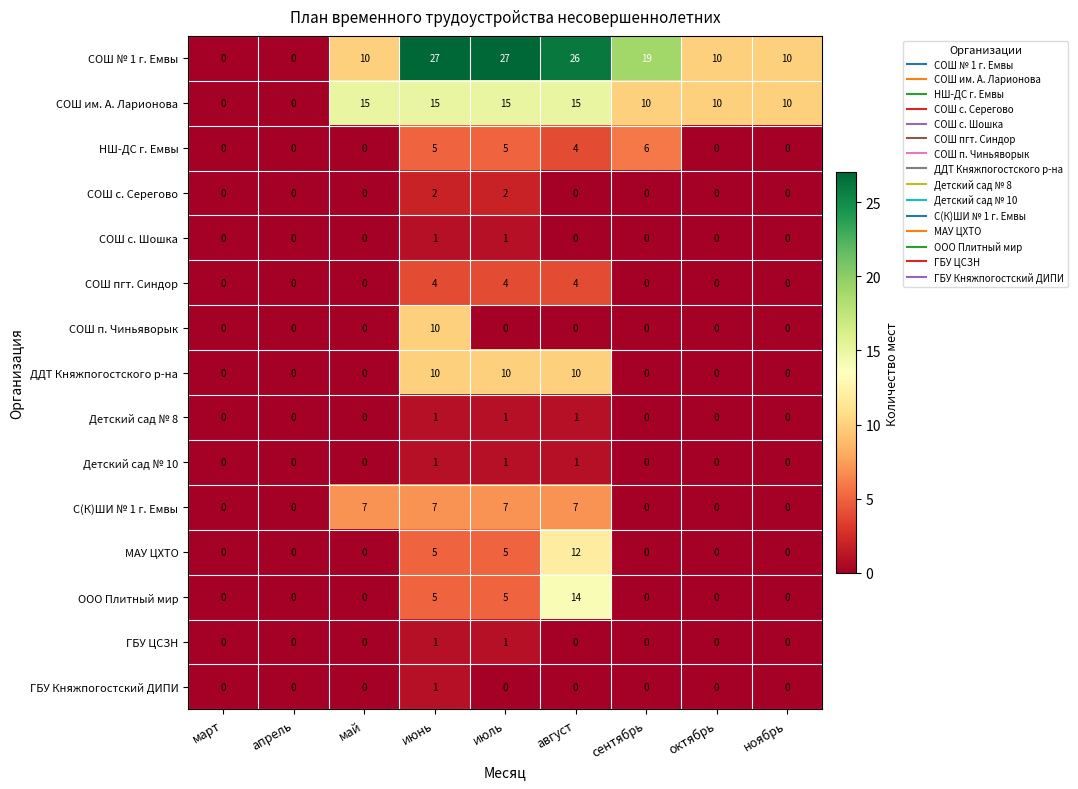

What is the difference between the maximum and second lowest values in the ООО Плитный мир series?

14